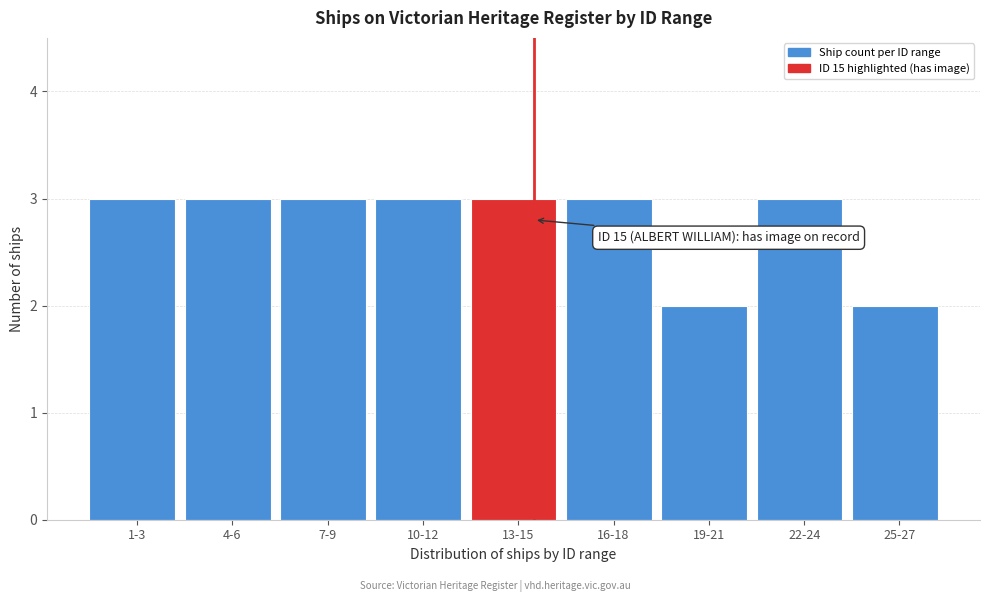

Reading right to left, what are all the values shown in this chart?

2	3	2	3	3	3	3	3	3